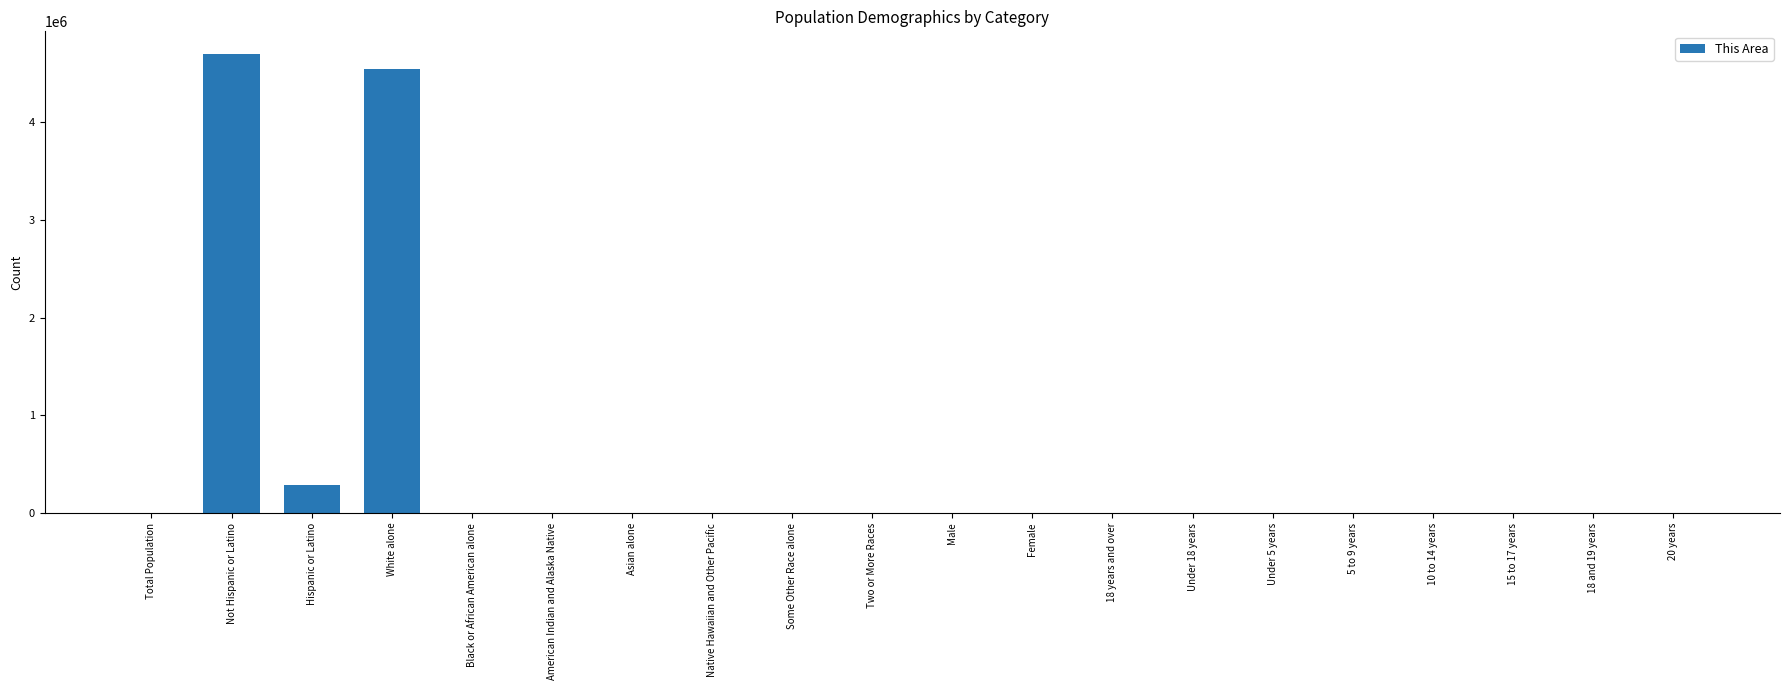

What is the sum of all values?

9531820